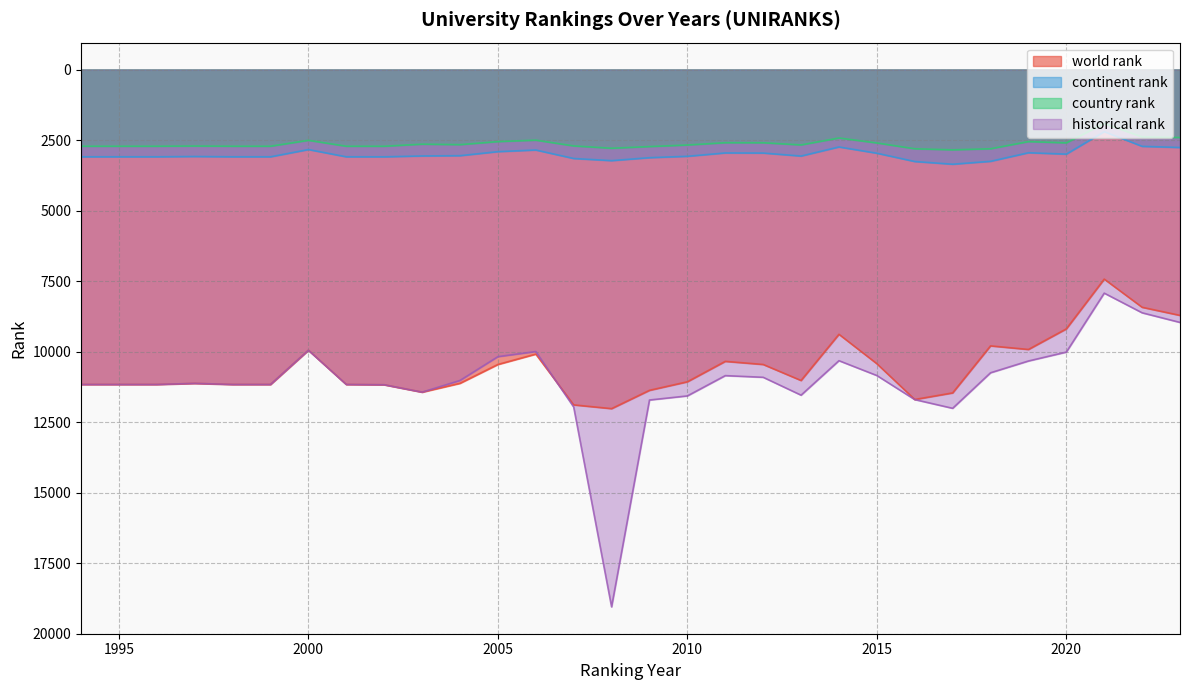

At which category does the chart reach its minimum across all series?

2021